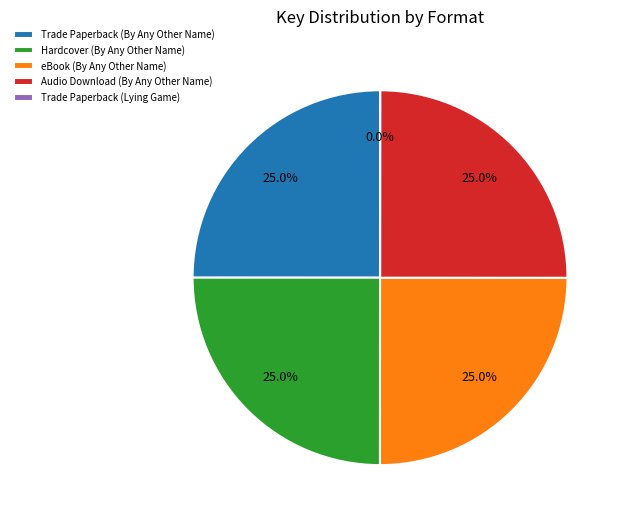

Is there a majority slice in this chart?

No